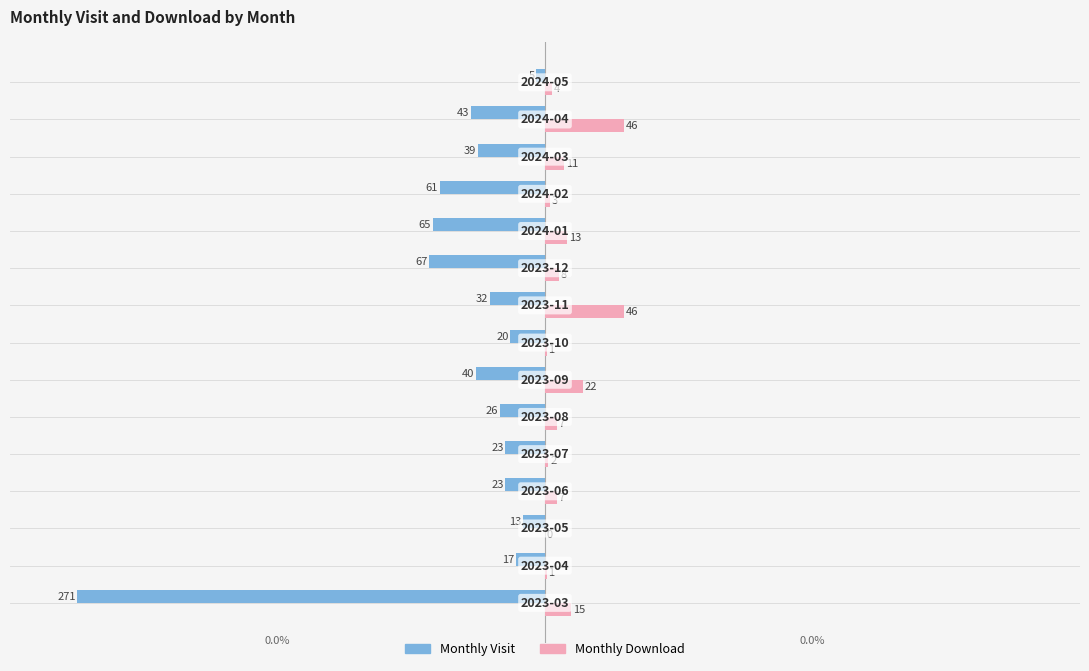

What is the sum of all Monthly Download values?

186